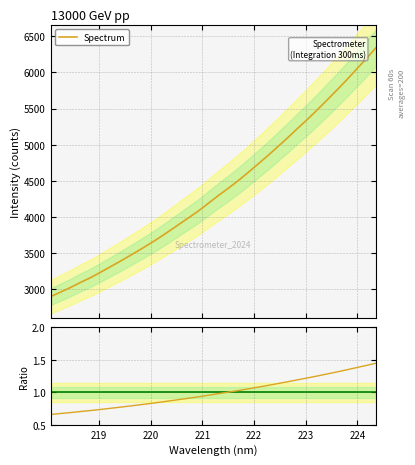

True or false: Ratio has more than 0 interior local peaks.

False